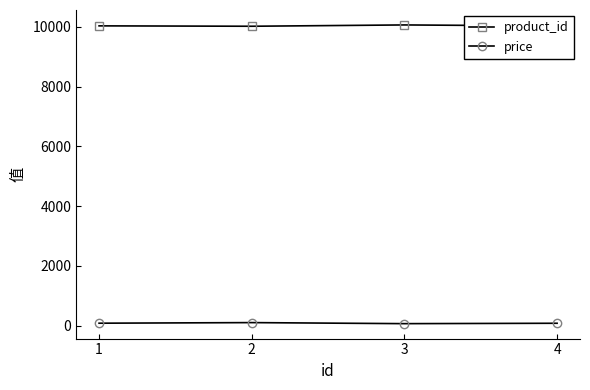

What is the greatest value displayed?

10065